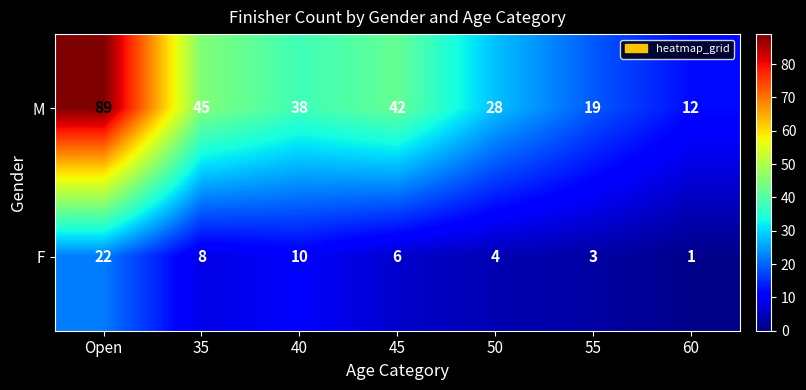

Which label corresponds to the smallest value in the chart?

60